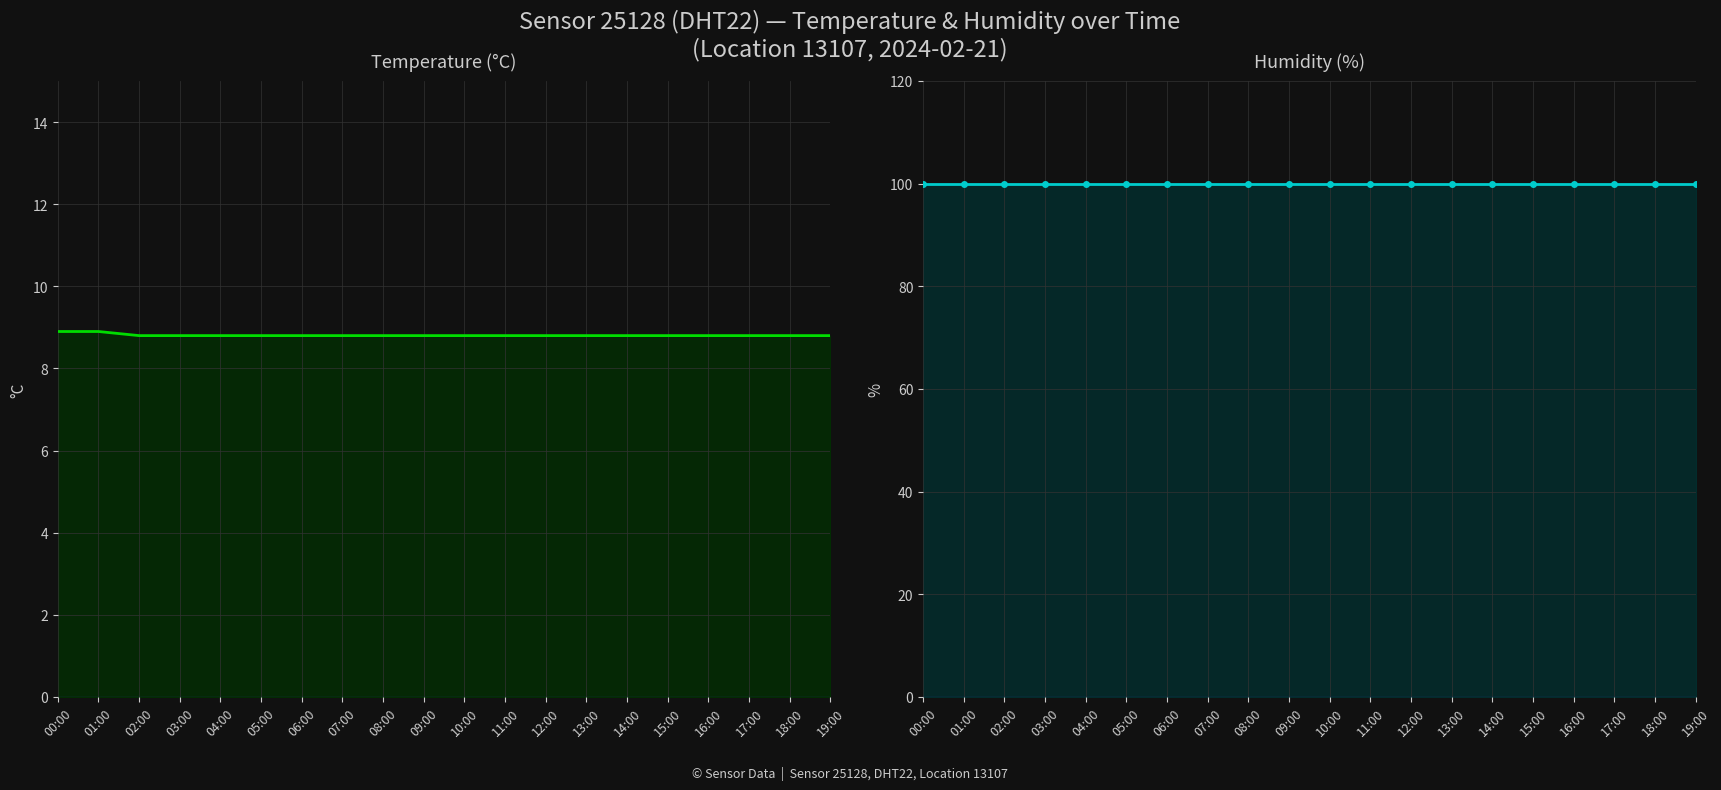

True or false: temperature_line has a value of 8.8 at 15:00.

True